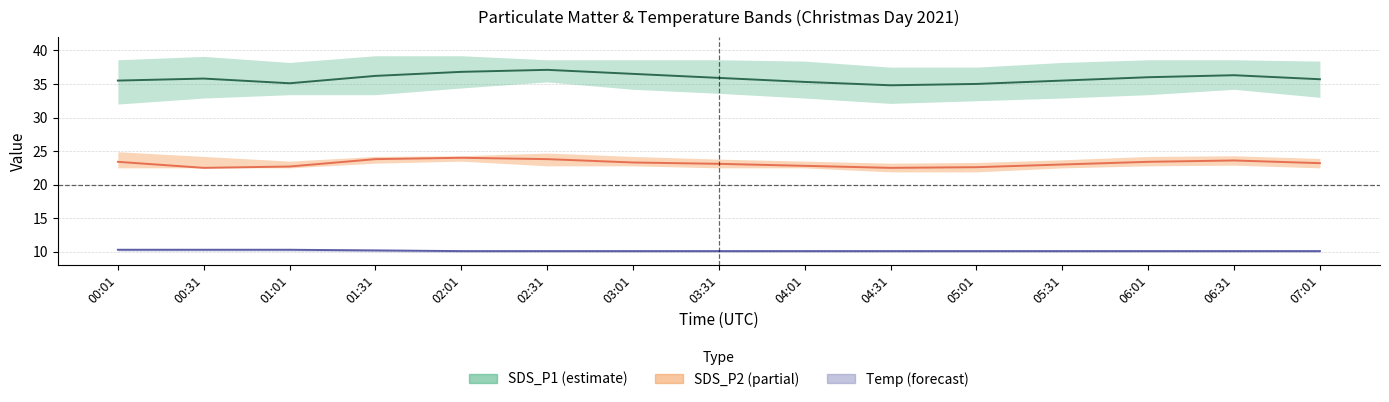

True or false: Temp and SDS_P1 cross at least once.

False